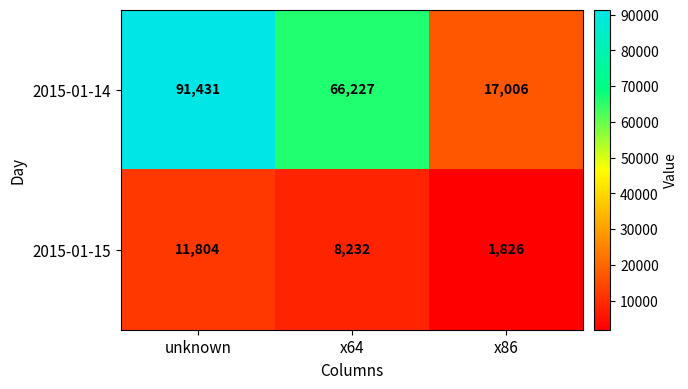

How many data points does each series have?

3